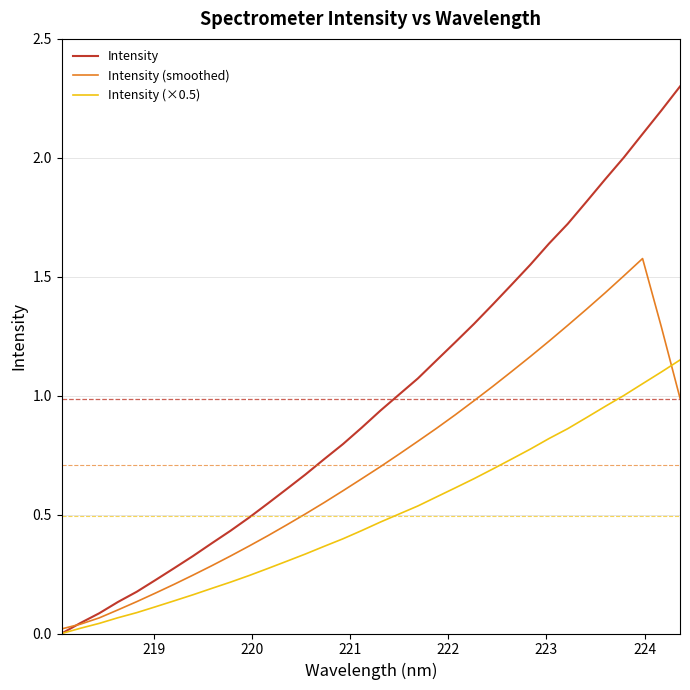

How many values in the Intensity series exceed 0?

33